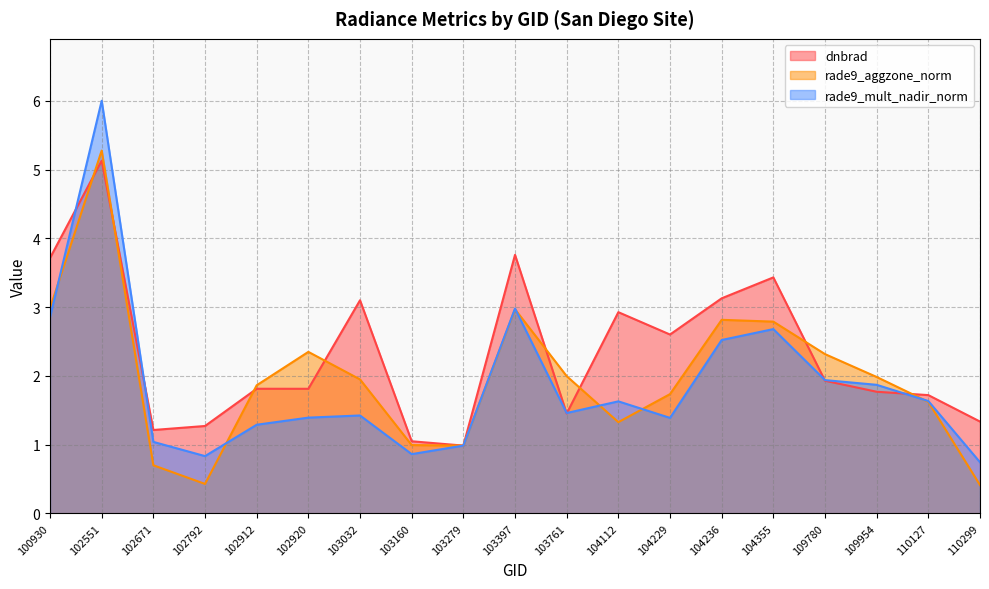

Is it true that rade9_aggzone_norm equals 0.7 at 104355?

False